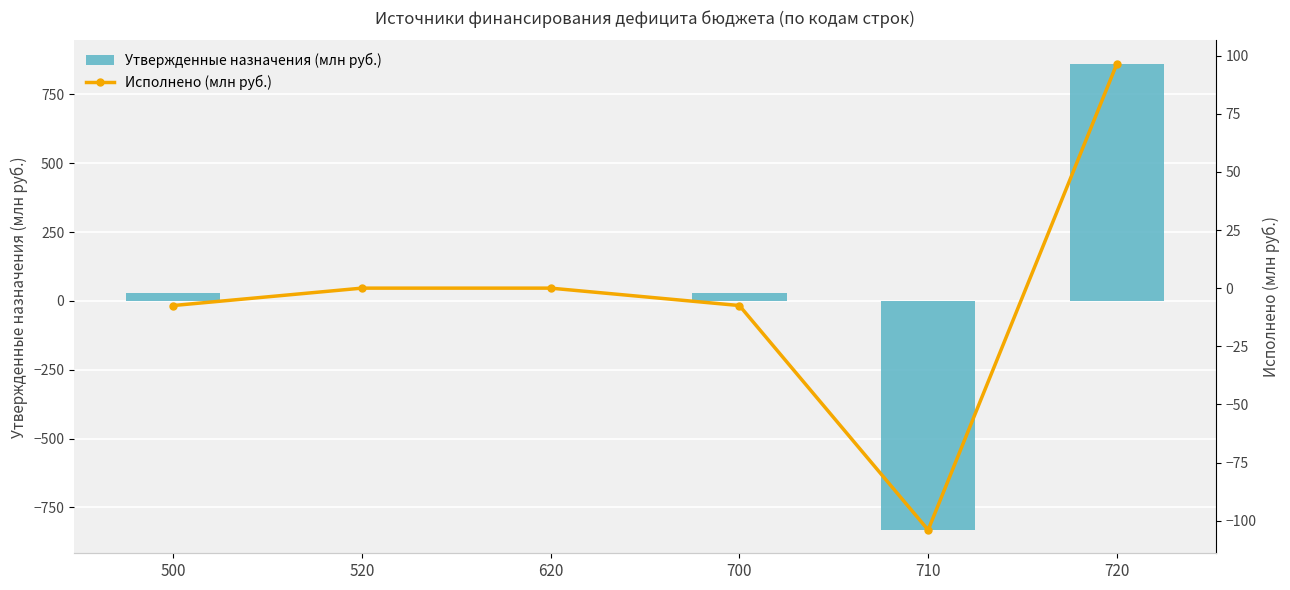

Reading left to right, extract all data points from this chart.

Утвержденные назначения (млн руб.): 500=29.7	520=0.0	620=0.0	700=29.7	710=-831.9	720=861.6
Исполнено (млн руб.): 500=-7.5	520=0.0	620=0.0	700=-7.5	710=-104.0	720=96.5